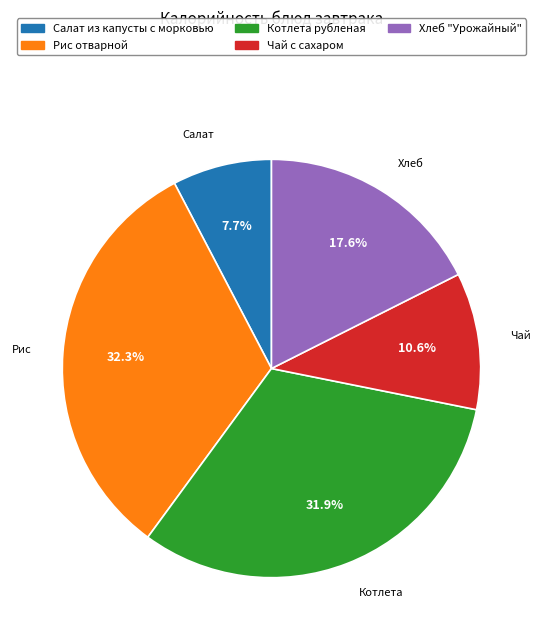

Is there any slice that represents more than half of the pie?

No